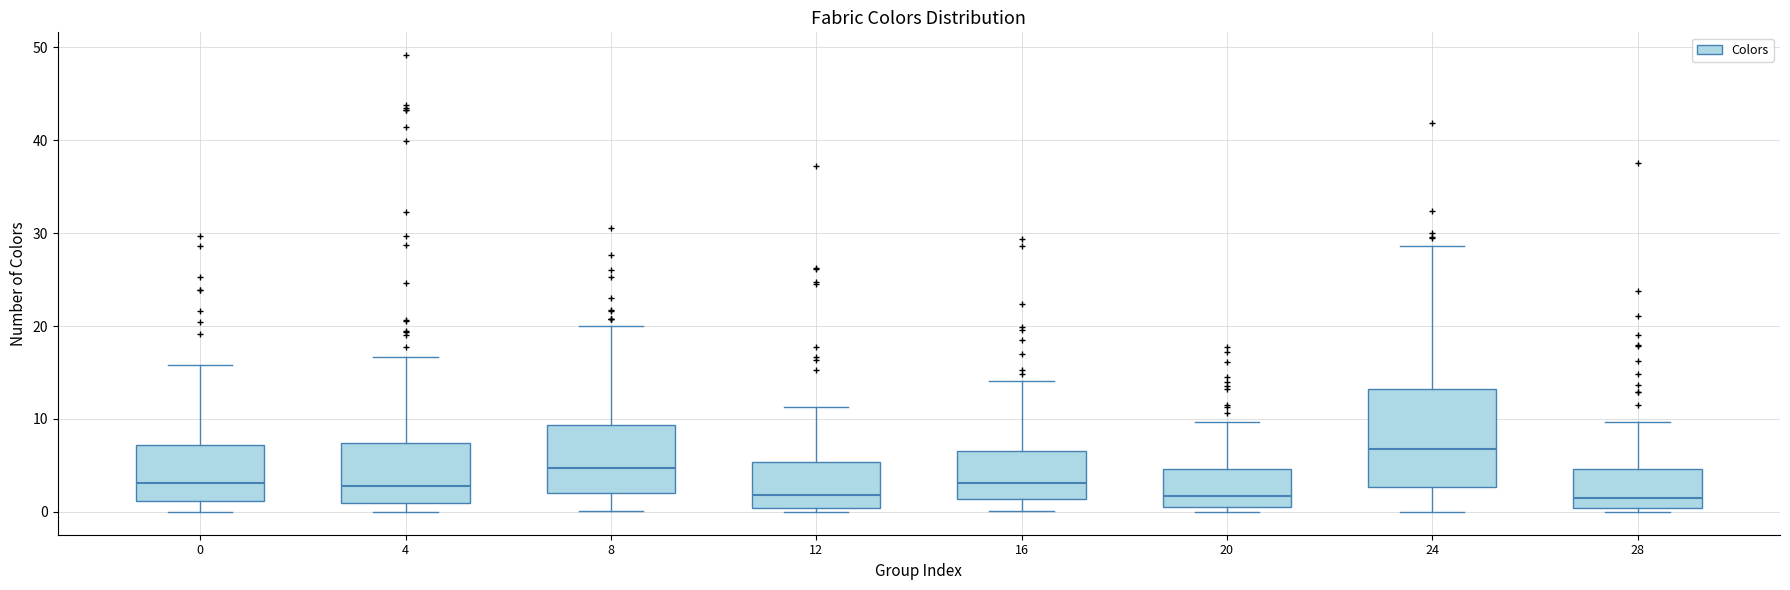

Which box is the tallest, from its lower edge to its upper edge?

24